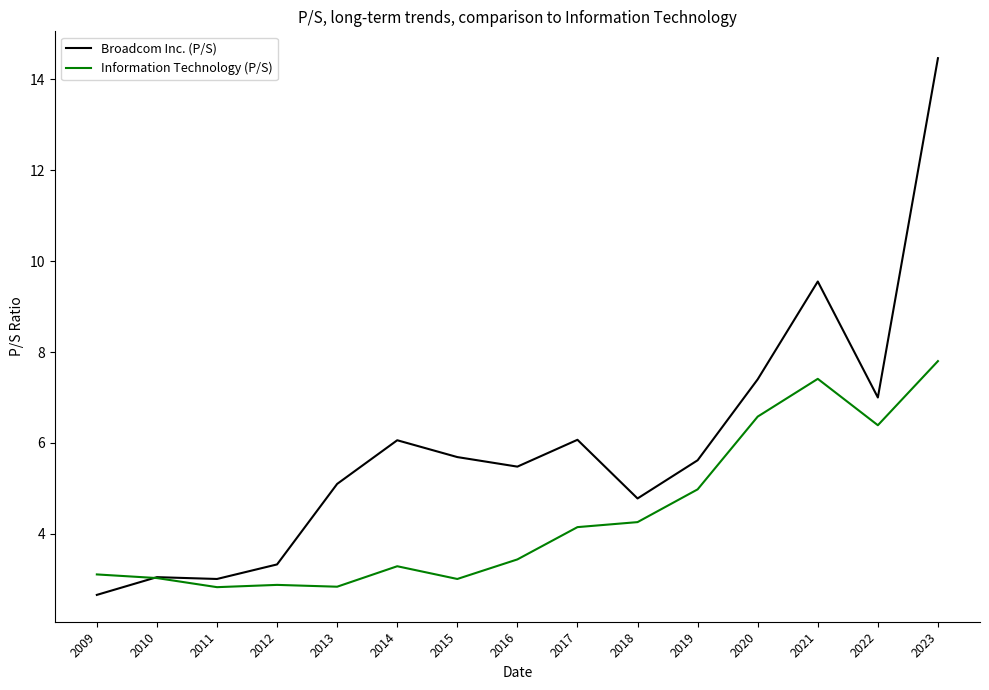

At which category is the sum across all series the highest?

2023